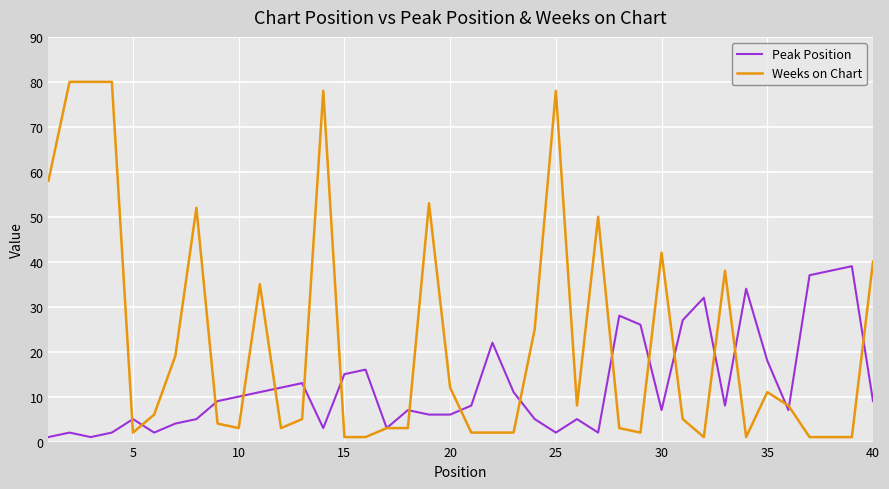

Which series has the largest total across all categories?

Weeks on Chart